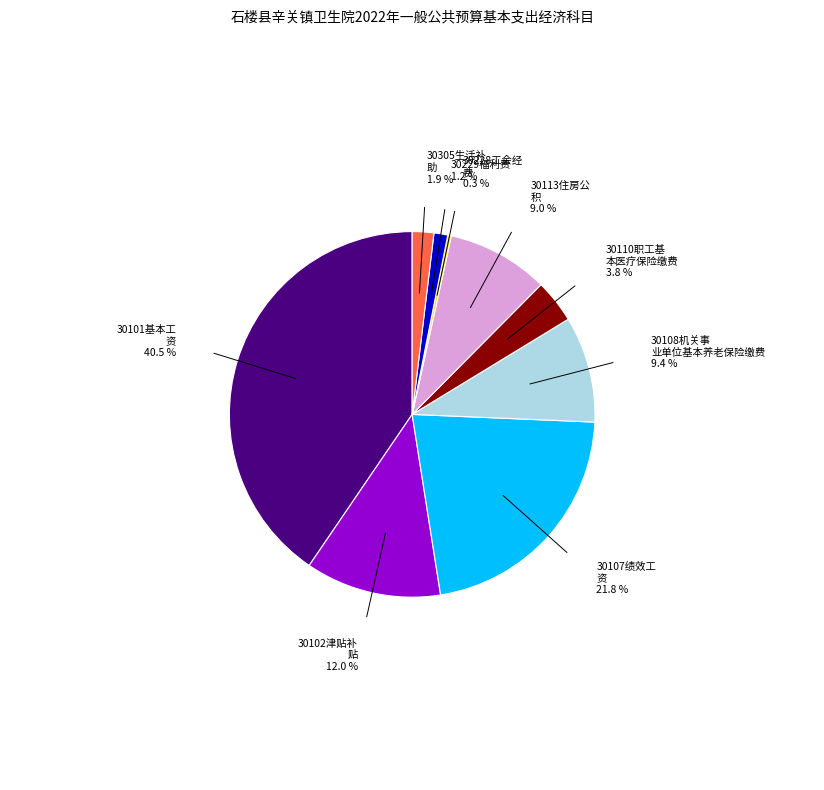

How many segments does this pie chart have?

9